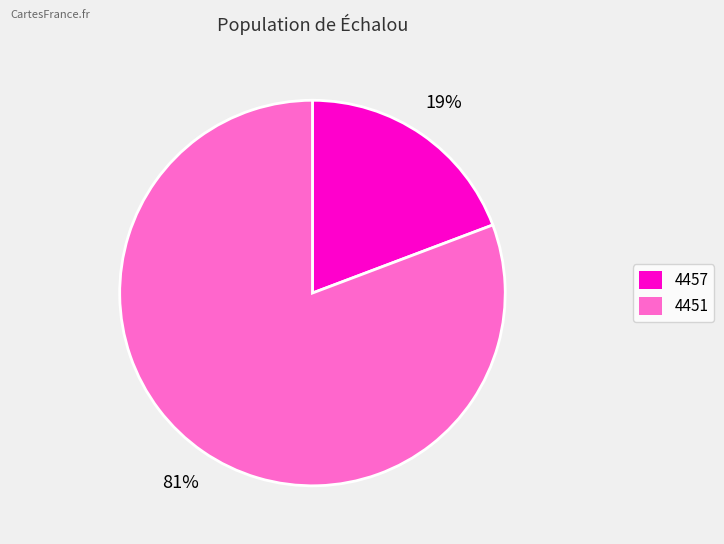

Does 4457 represent more than half of the total?

No